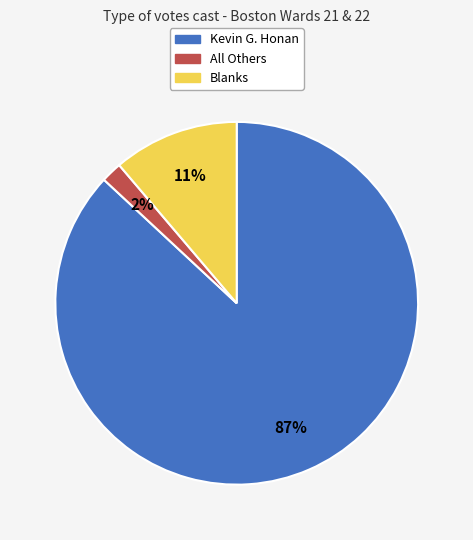

The Kevin G. Honan slice represents 95% of the pie. True or false?

False